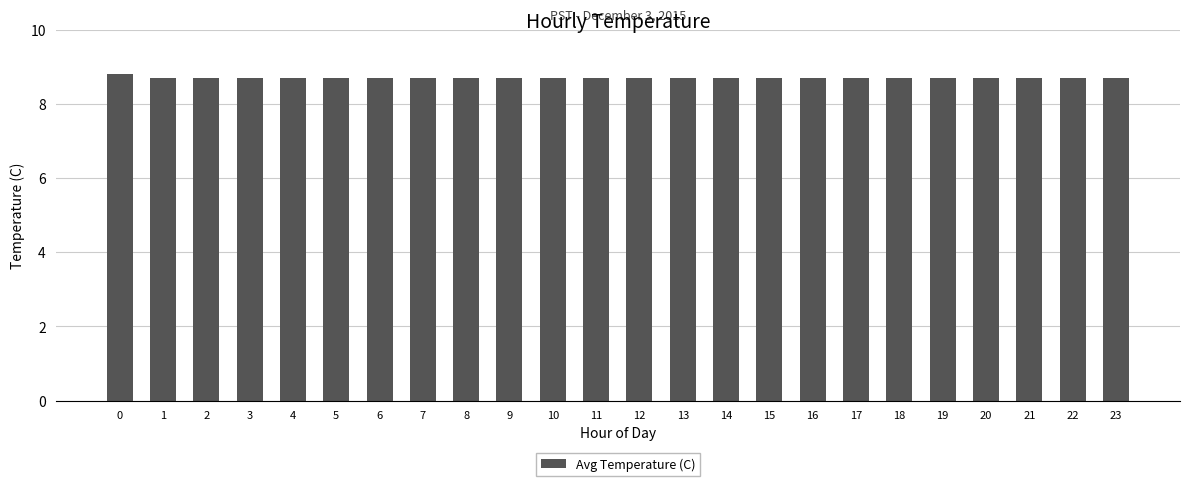

Are the bars horizontal?

No